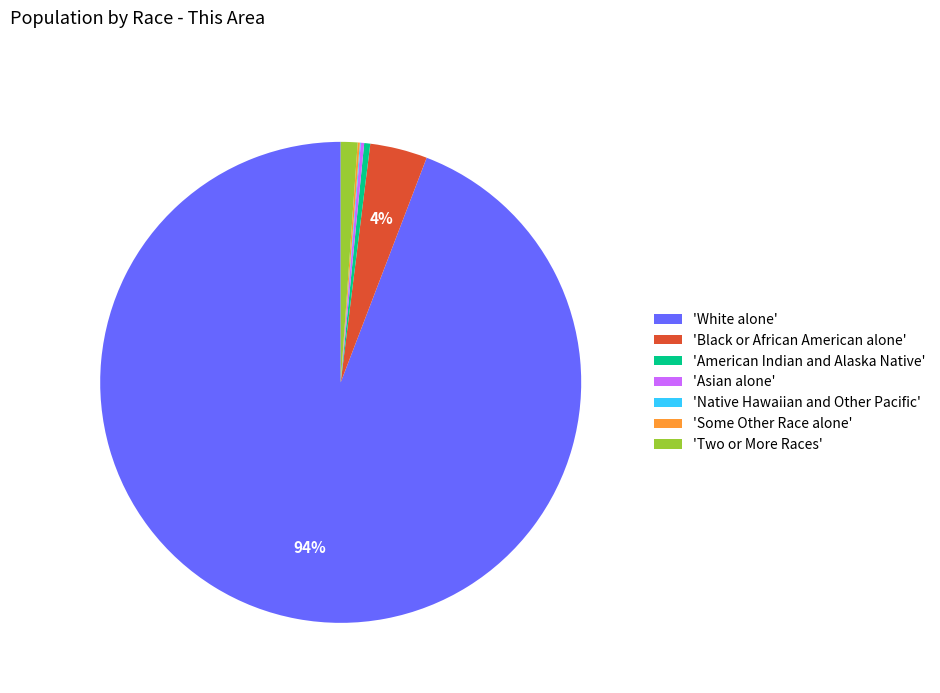

To the nearest percent, what is the average slice percentage?

14%